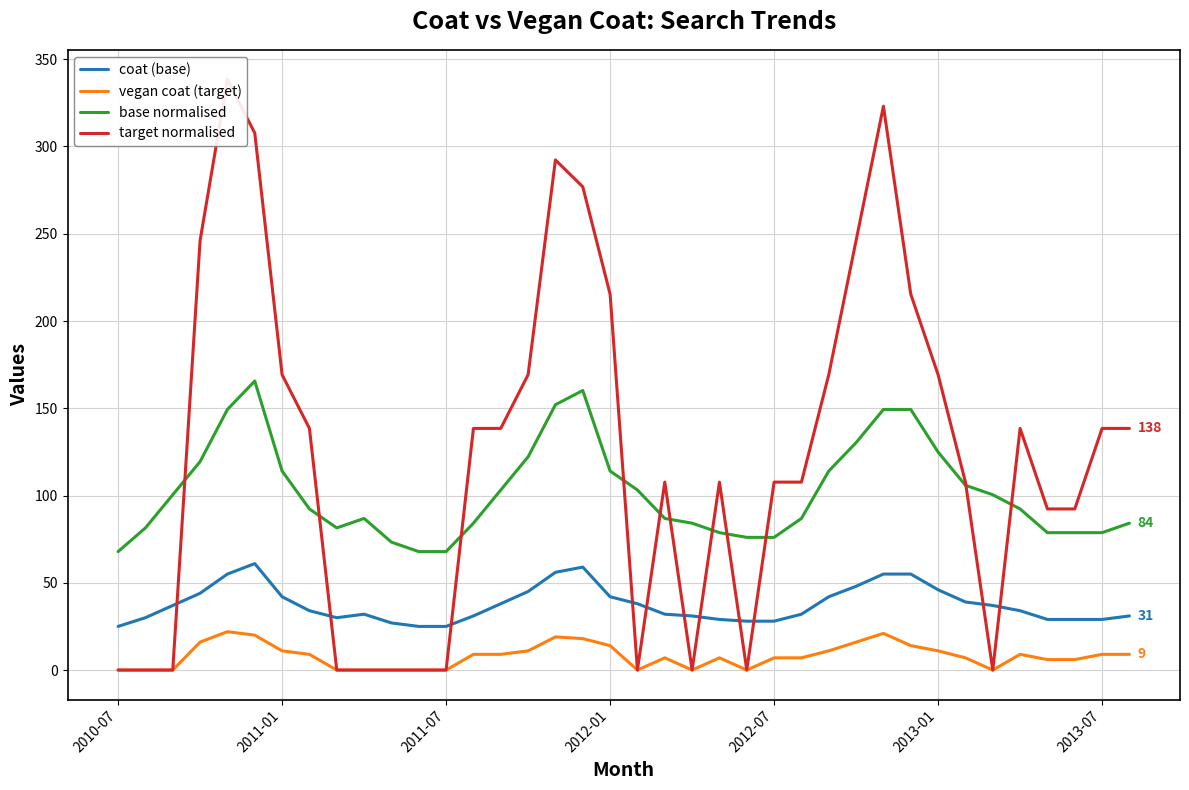

True or false: coat (base) and base normalised intersect in this chart.

False